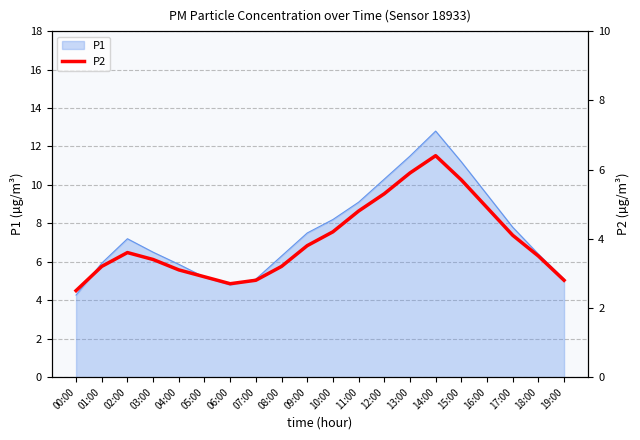

What is the sum of all values?

78.8